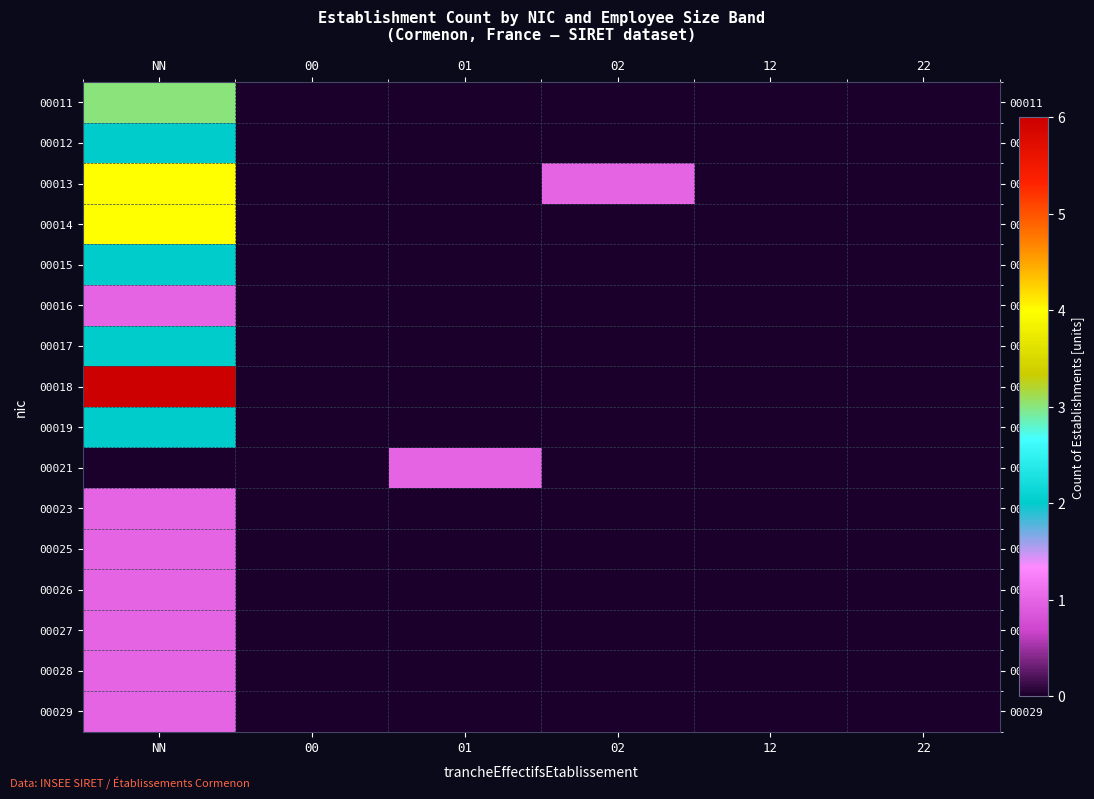

At which category is the sum across all series the highest?

NN